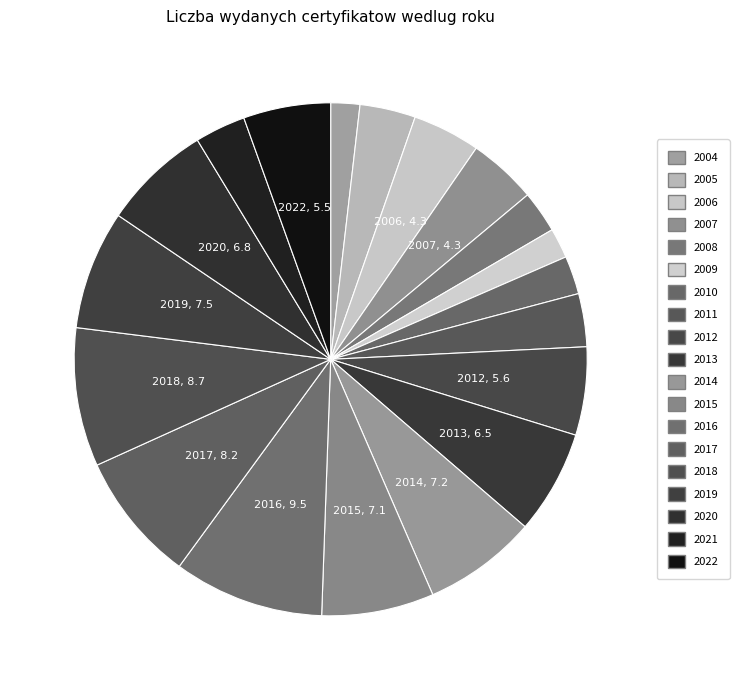

How many slices are in this pie chart?

19